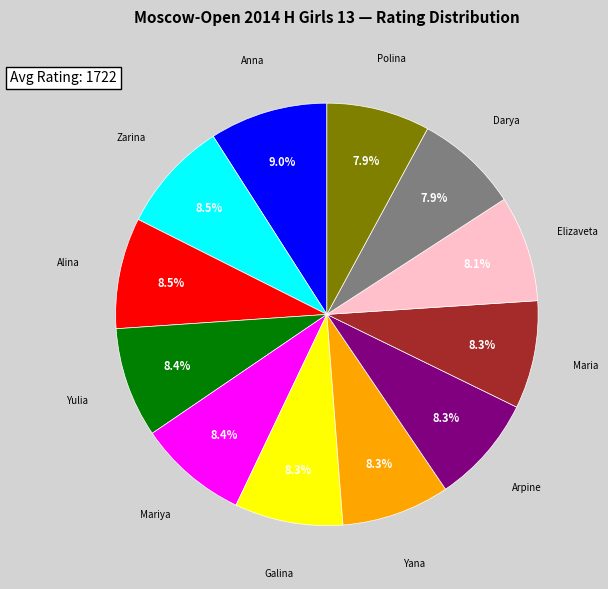

Is there a majority slice in this chart?

No